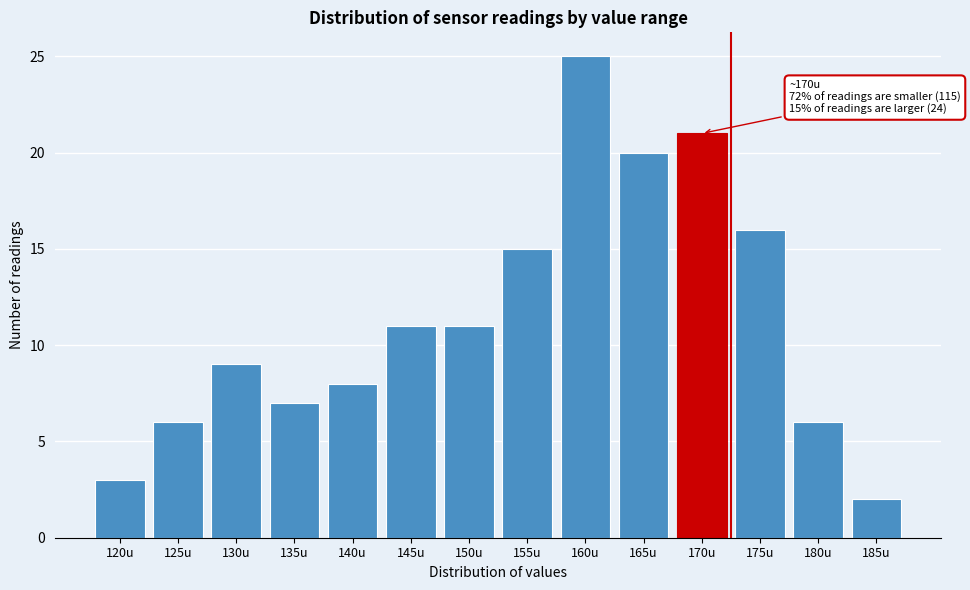

Reading left to right, what are all the values shown in this chart?

120u=3	125u=6	130u=9	135u=7	140u=8	145u=11	150u=11	155u=15	160u=25	165u=20	170u=21	175u=16	180u=6	185u=2